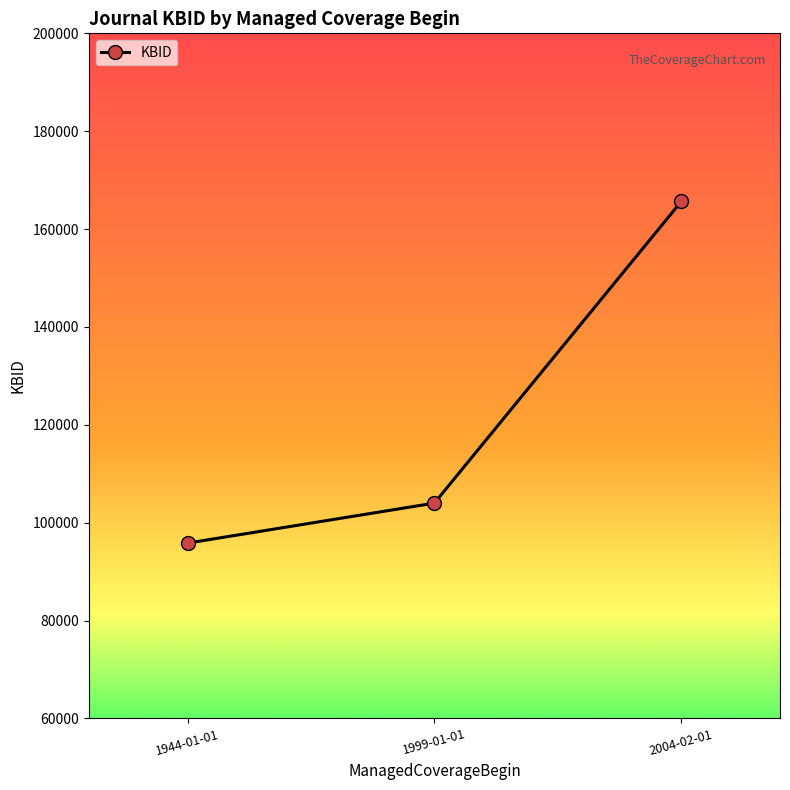

How many values are below 103999?

1